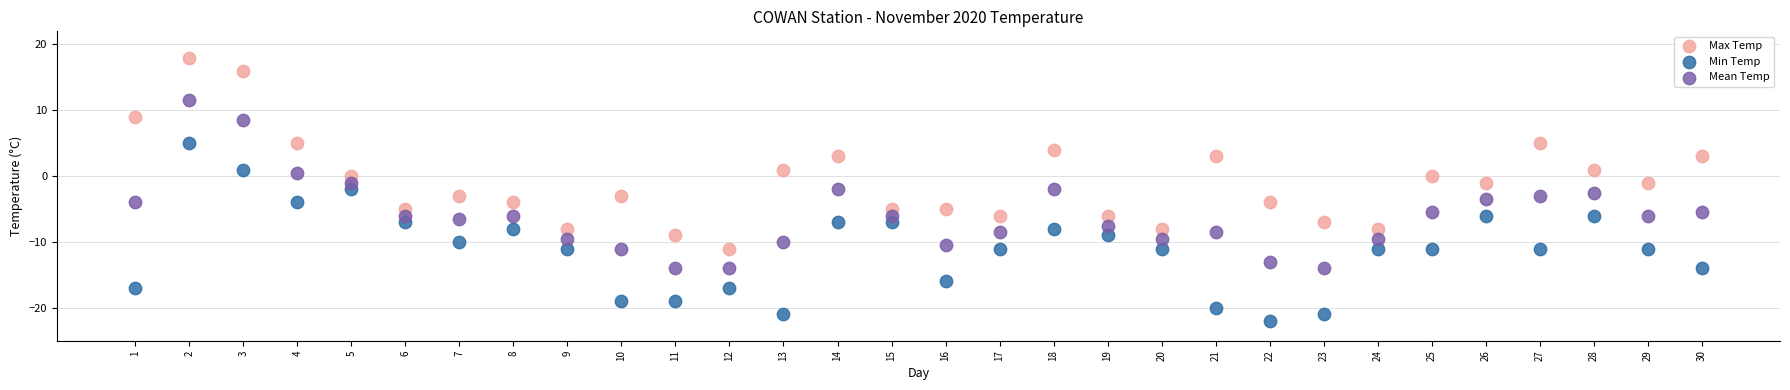

Which series contains the highest Y value?

Max Temp